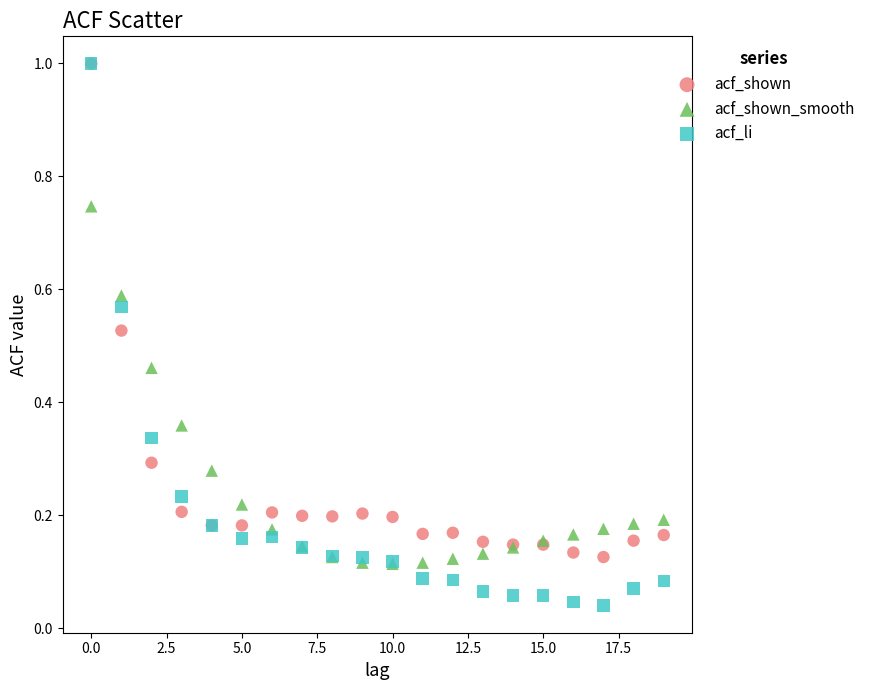

Which series has the largest Y range (max minus min)?

acf_li